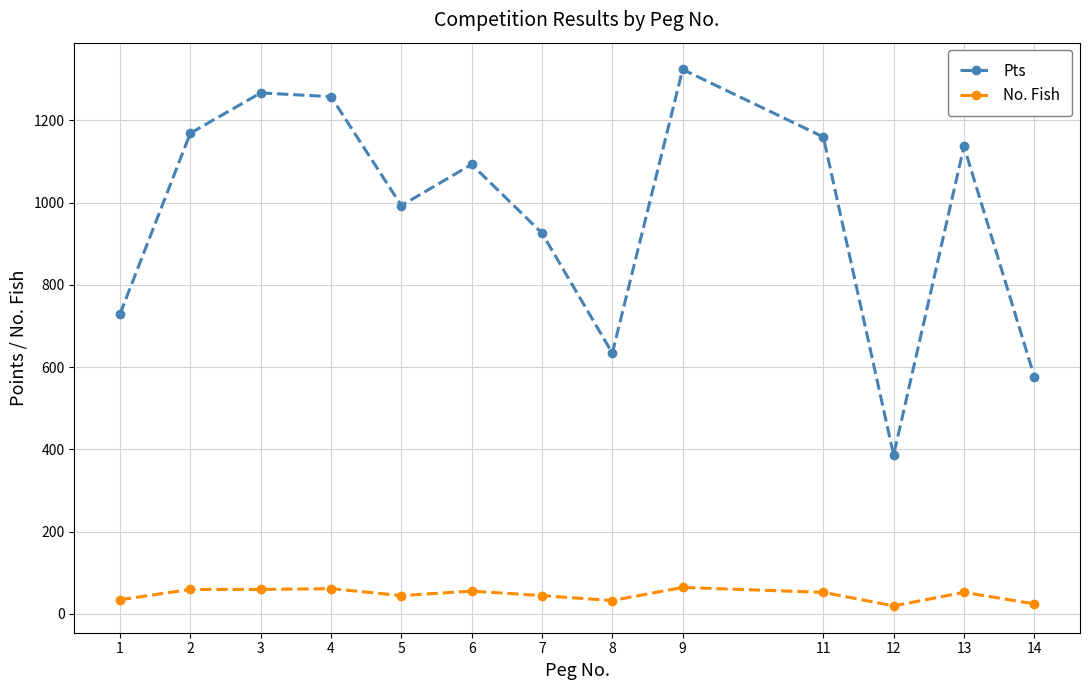

Where is the first local minimum for Pts?

5